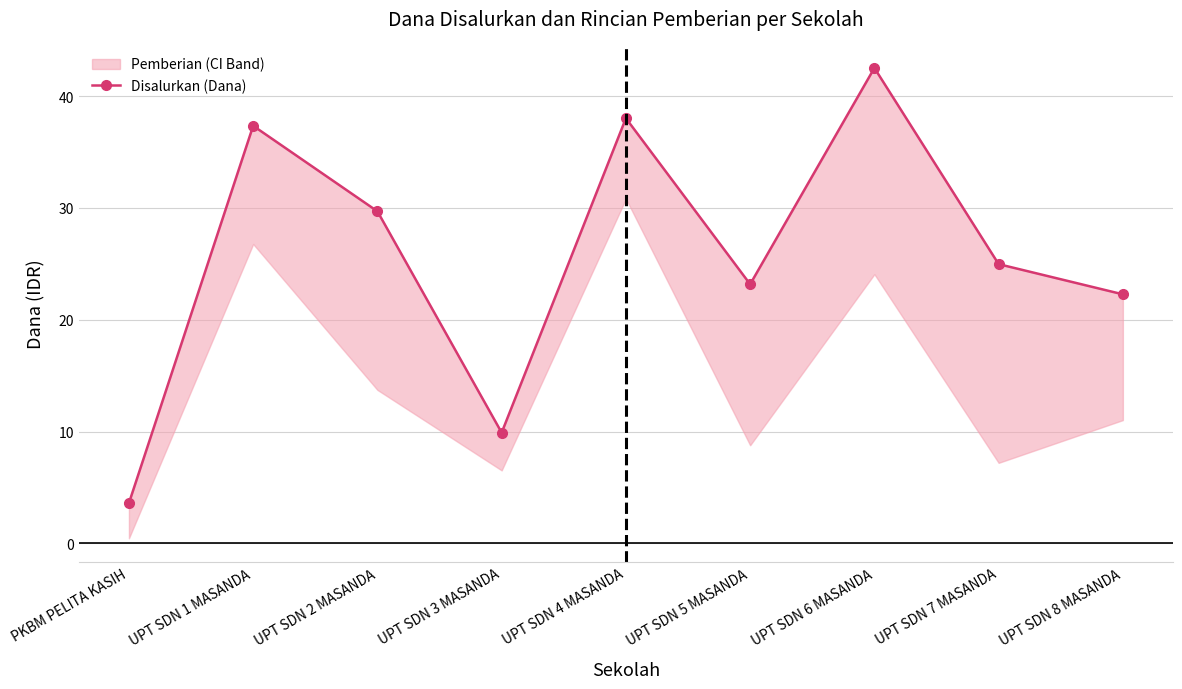

Does the chart have visible grid lines?

Yes